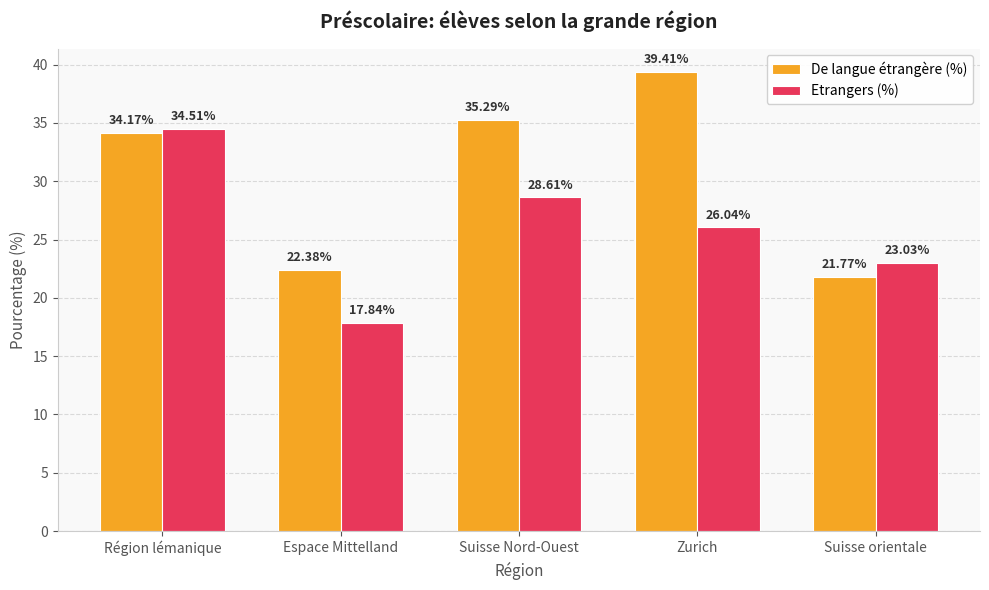

What are all the series names shown in the legend?

De langue étrangère (%), Etrangers (%)